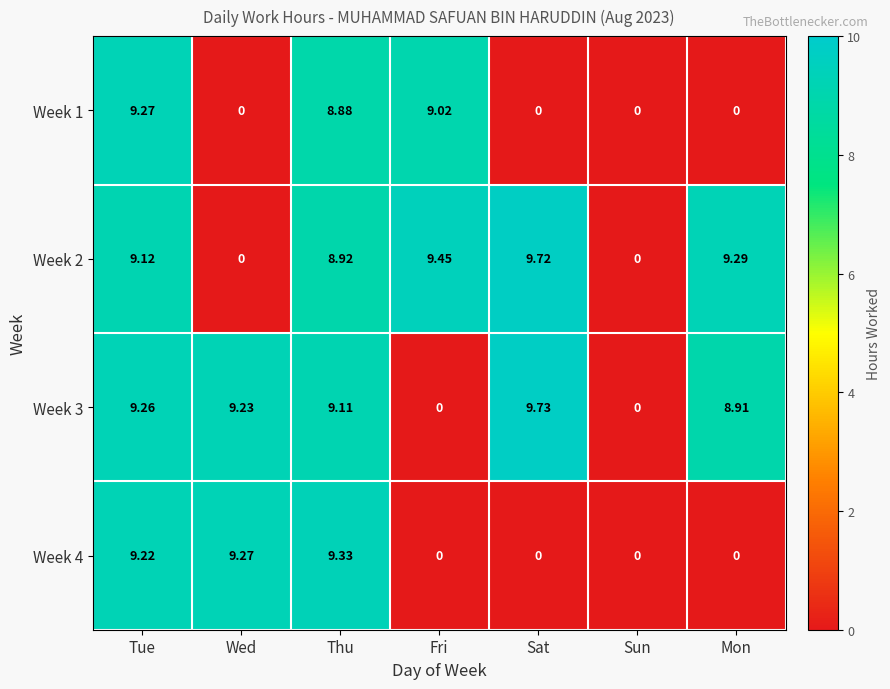

At which label does Week 4 reach its peak?

Thu